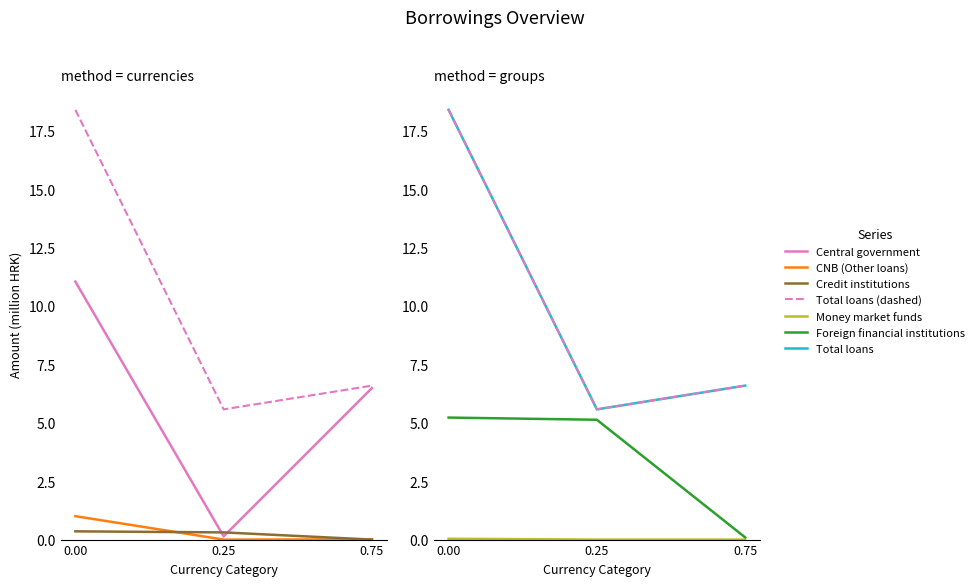

What is the difference between the maximum and minimum values in the Central government series?

10.9